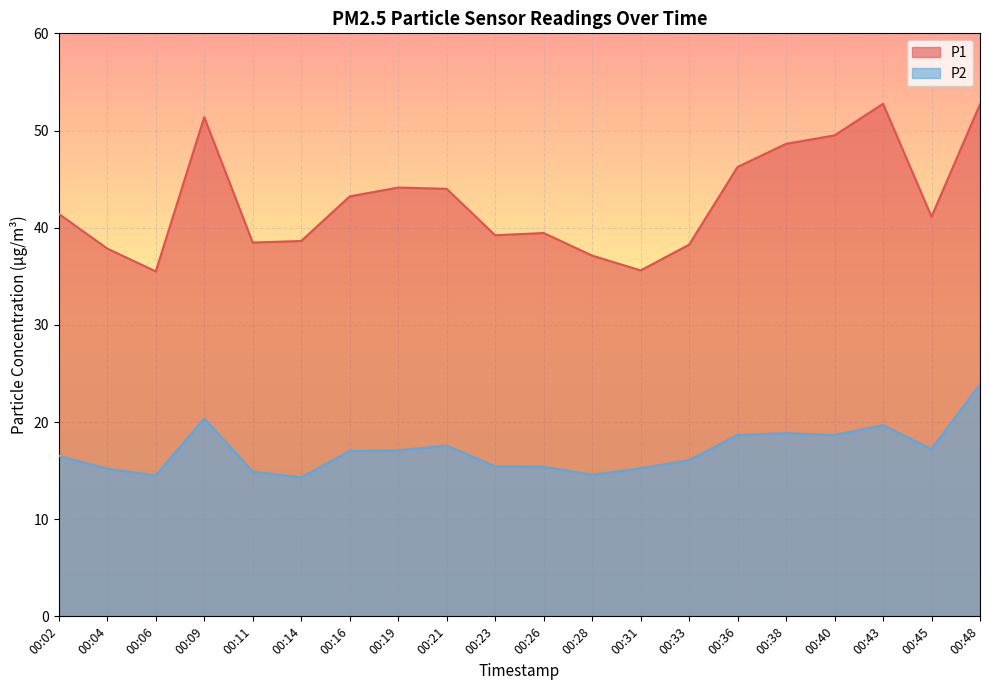

At 00:38, list the series in order from largest to smallest.

P1, P2